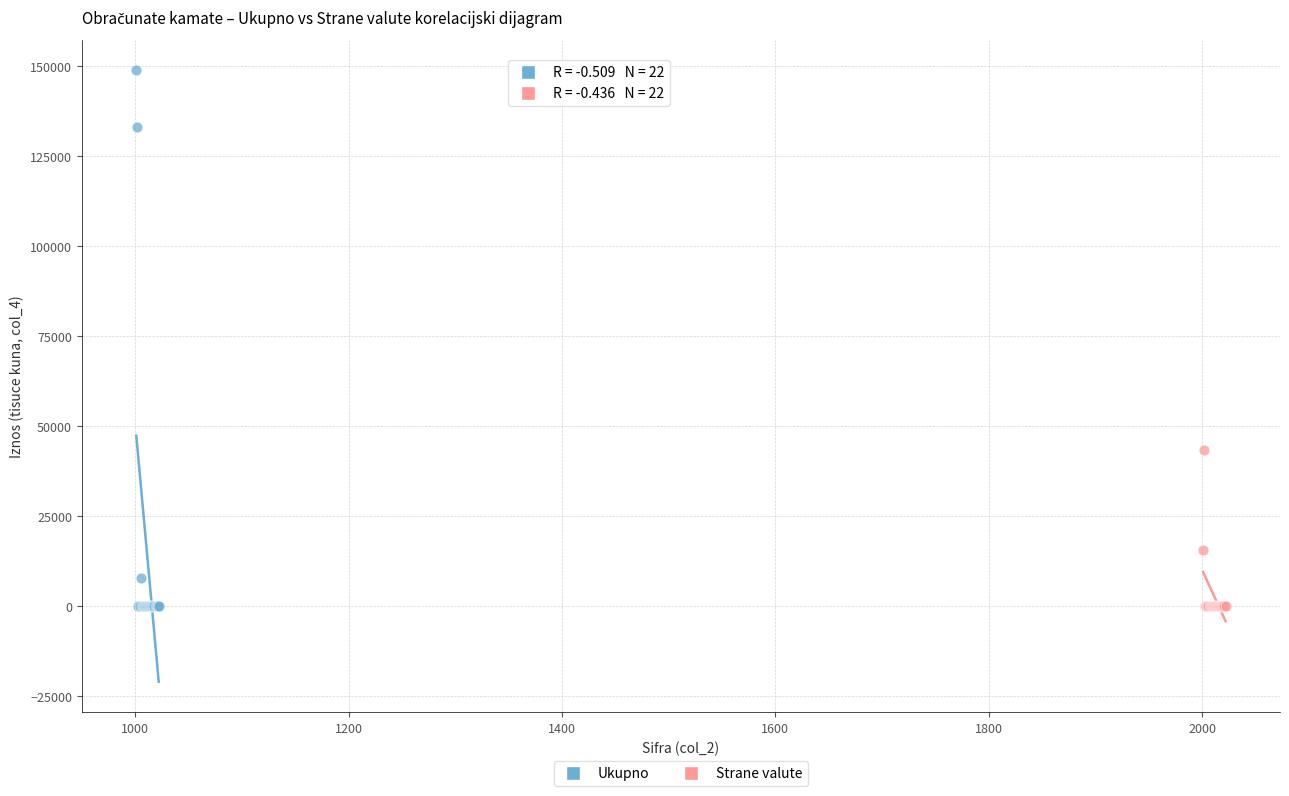

Which series contains the highest Y value?

Ukupno